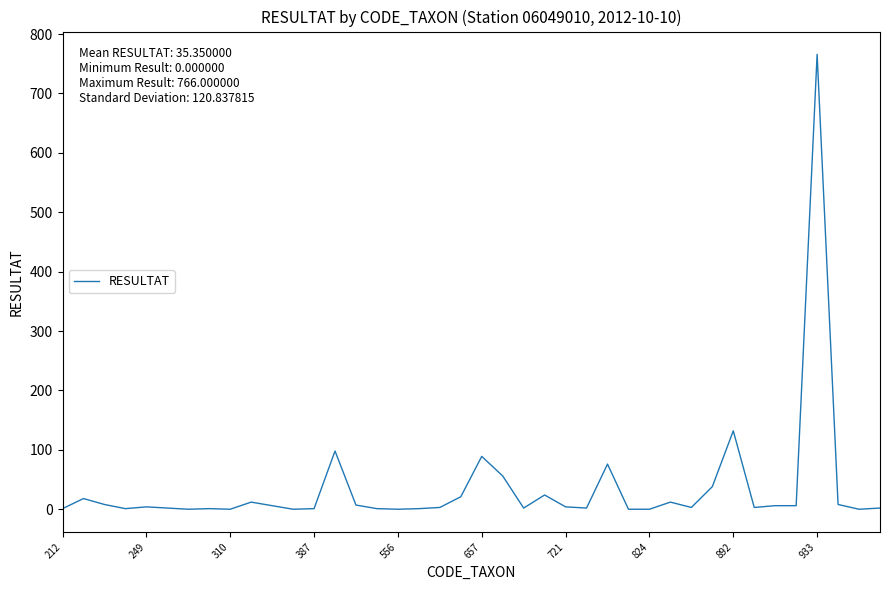

What is the greatest value displayed?

766